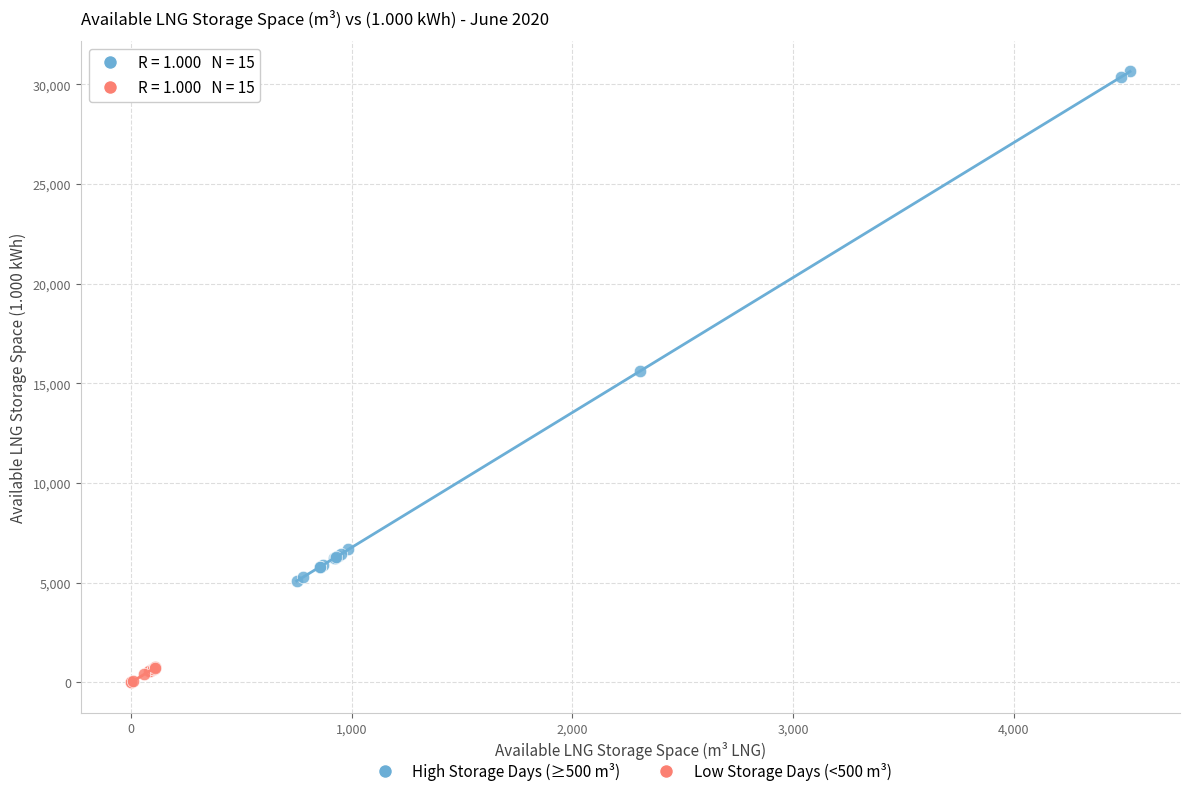

Which series has the widest spread of Y values?

High Storage Days (≥500 m³)